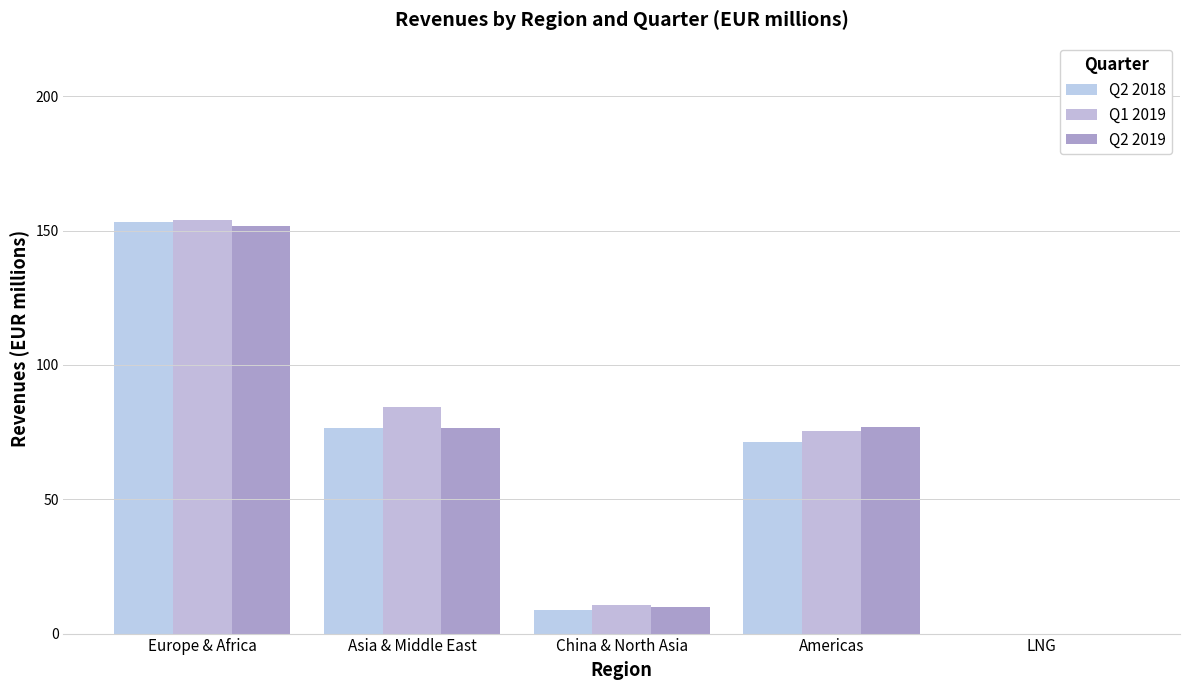

How many distinct data groups are displayed?

3